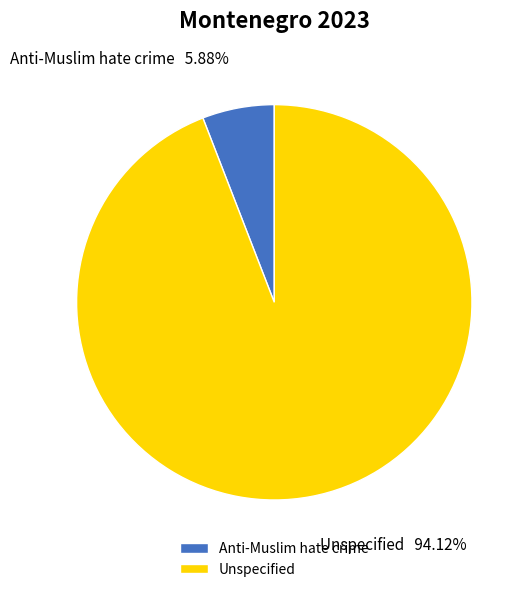

What is the smallest slice in the pie chart?

Anti-Muslim hate crime